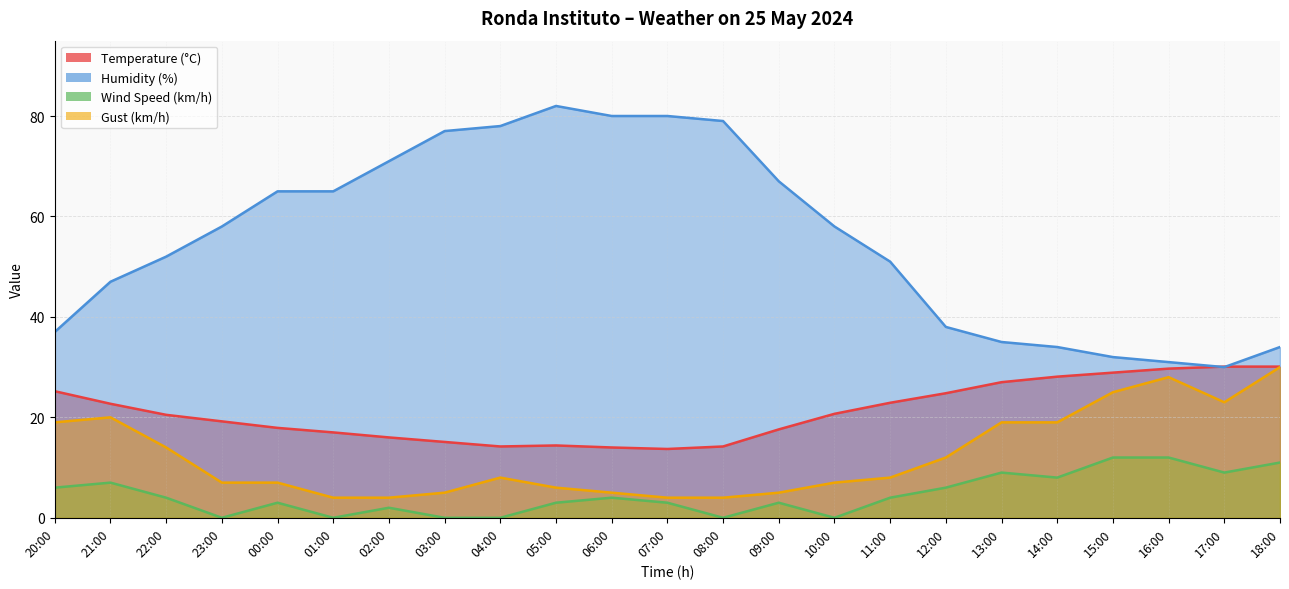

What is the value of the Wind Speed (km/h) point at the 22nd from the left?

9.0